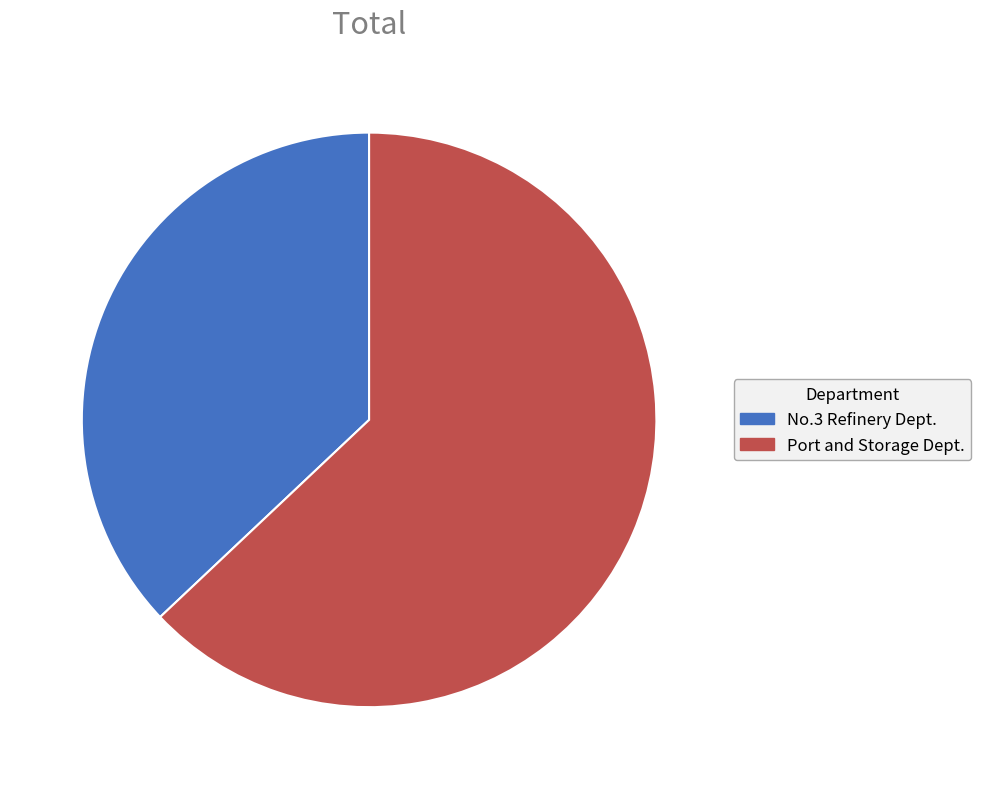

How many slices are in this pie chart?

2